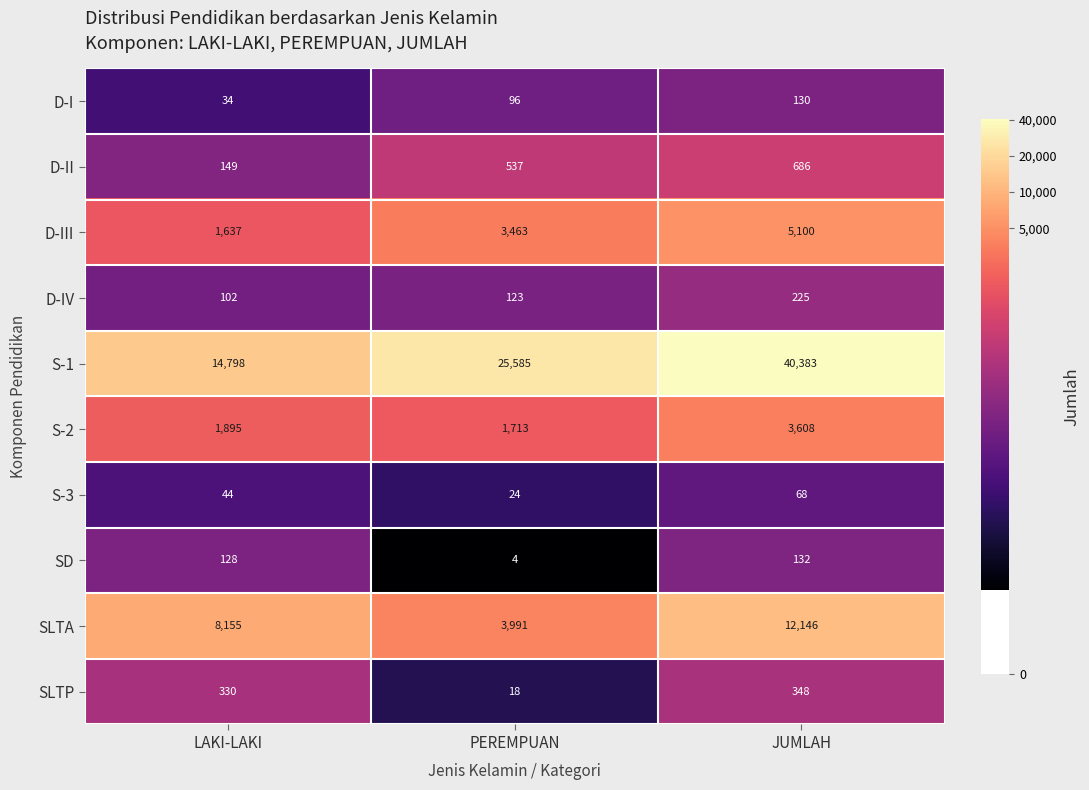

At how many categories does at least one series exceed 4526?

3